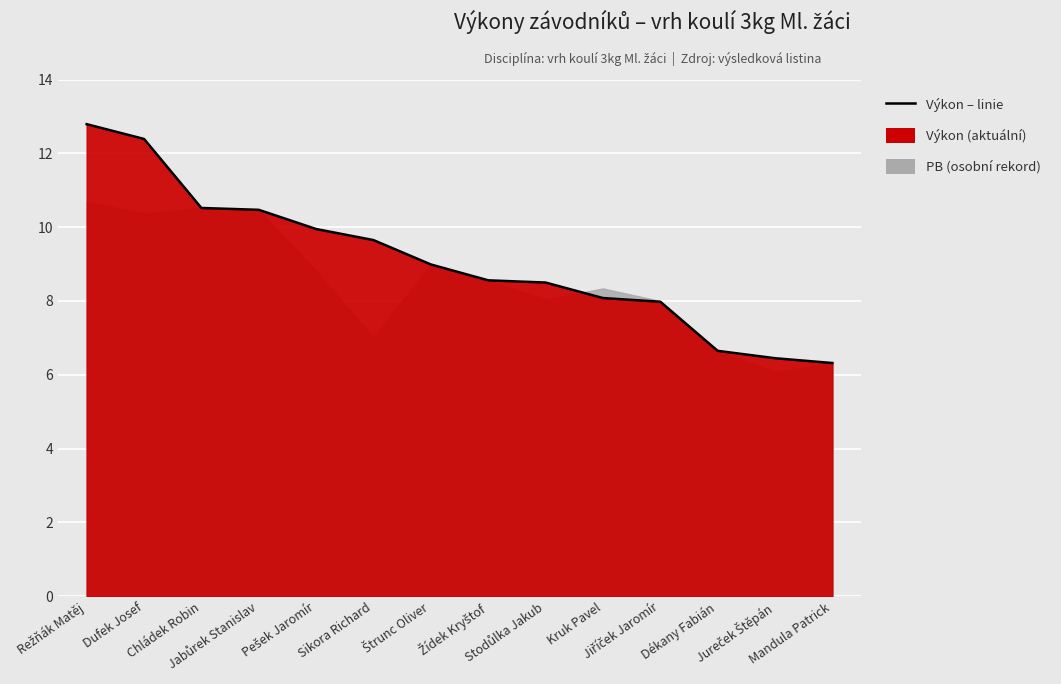

Where is the data nearest to the value 9?

Štrunc Oliver